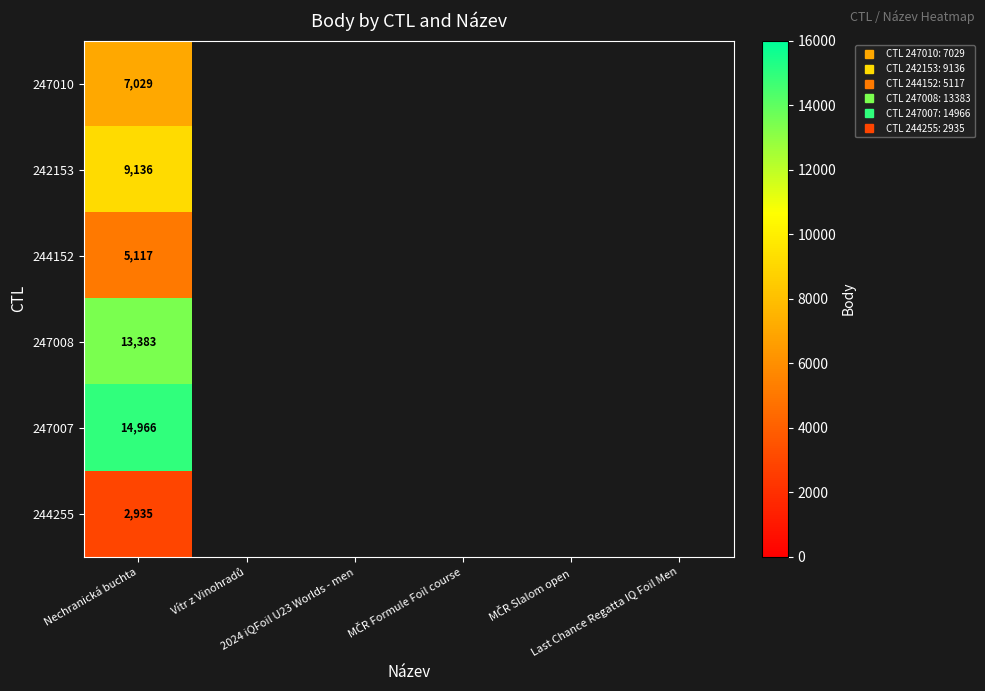

Count the number of data series in this chart.

6